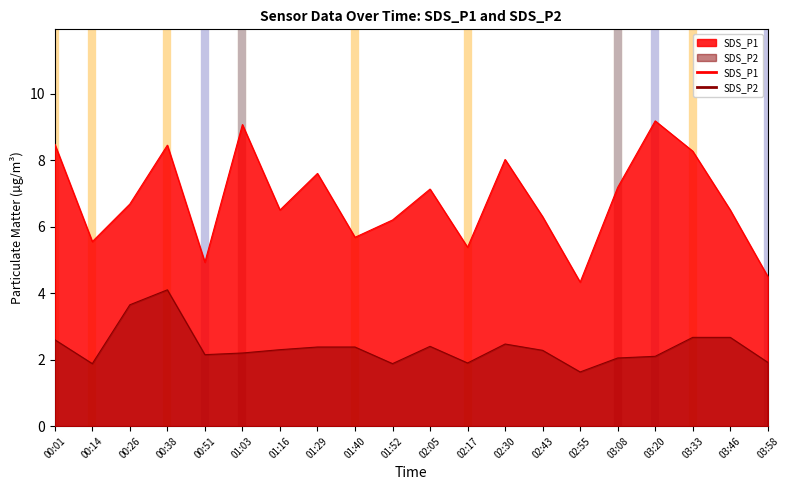

Reading right to left, transcribe all the data shown in this chart.

SDS_P1: 4.5	6.5	8.3	9.2	7.2	4.3	6.3	8.0	5.4	7.1	6.2	5.7	7.6	6.5	9.1	4.9	8.4	6.7	5.5	8.5
SDS_P2: 1.9	2.7	2.7	2.1	2.0	1.6	2.3	2.5	1.9	2.4	1.9	2.4	2.4	2.3	2.2	2.1	4.1	3.6	1.9	2.6